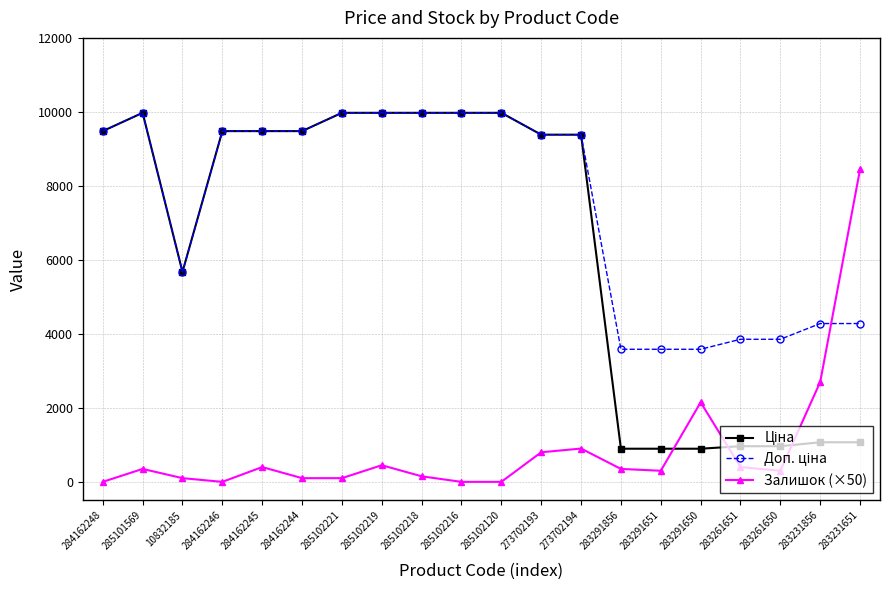

What is the value of the Залишок (×50) point at the 19th from the left?

2700.0